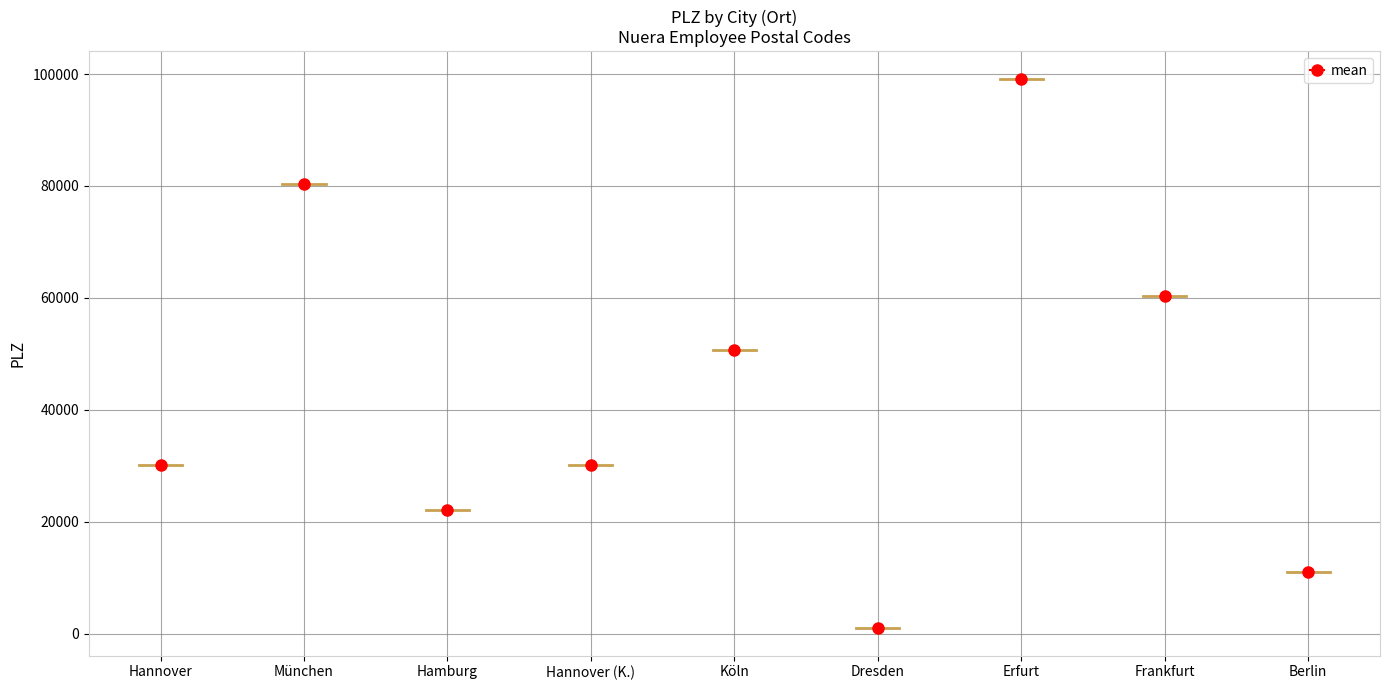

Where is the first local maximum?

München